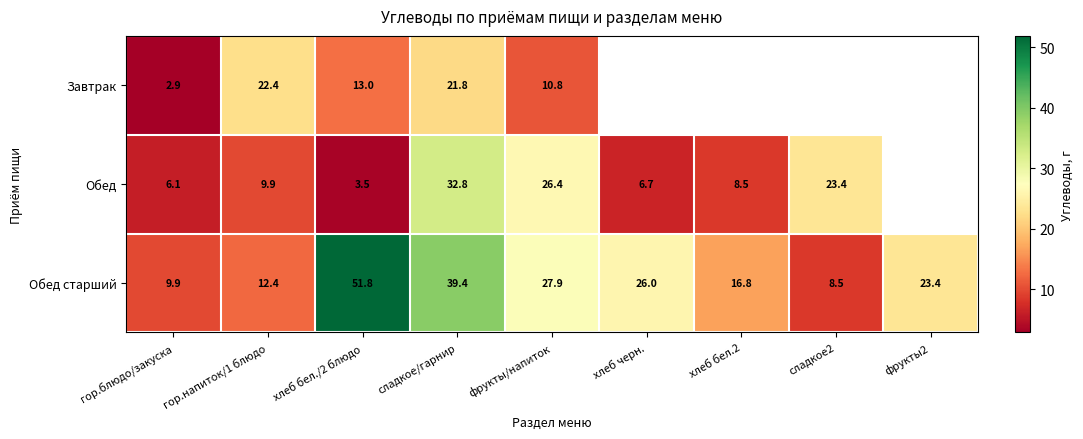

The Обед старший series shows 8.5 at сладкое2. True or false?

True